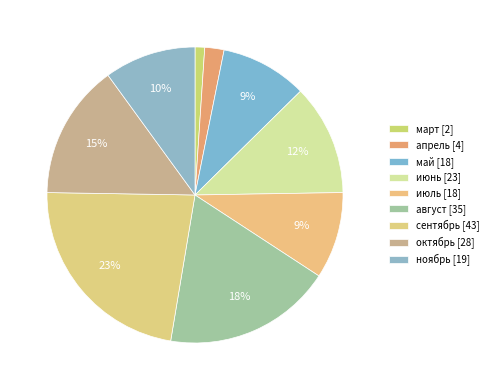

To the nearest percent, what is the combined percentage of март and июнь?

13%